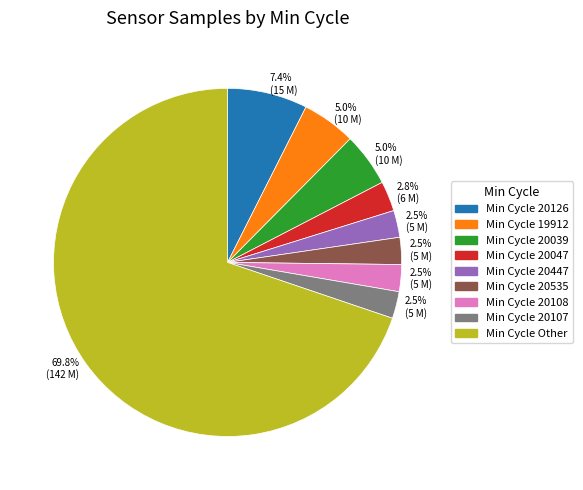

Does any single category account for the majority?

Yes